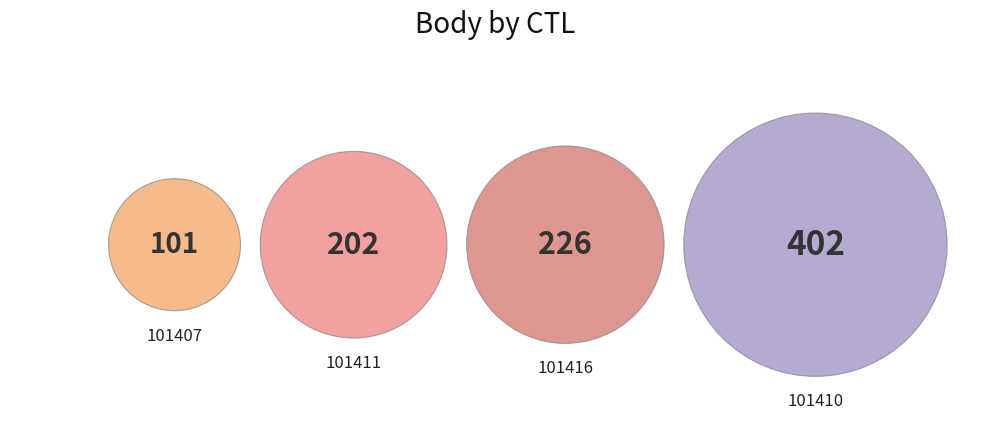

Is it true that 101410 is 43% of the pie?

True